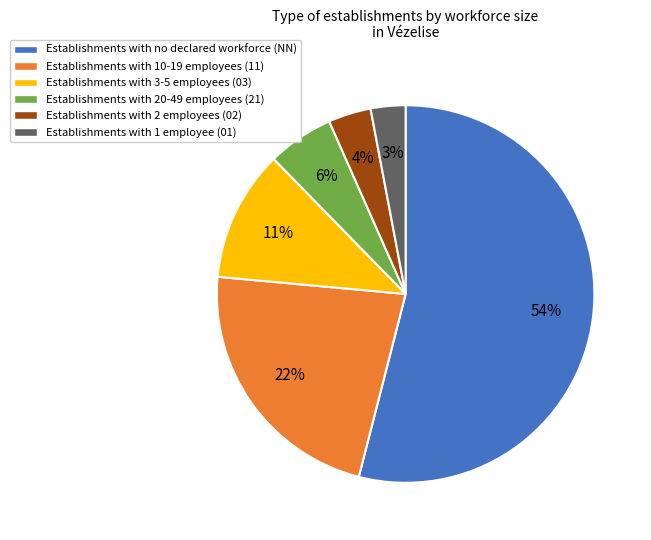

Does any single category account for the majority?

Yes